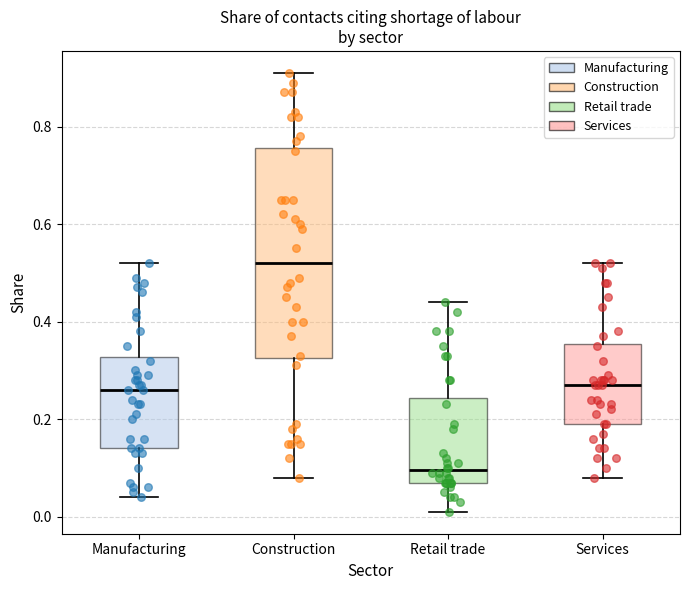

Comparing the boxes themselves (not the whiskers), which one is the tallest?

Construction